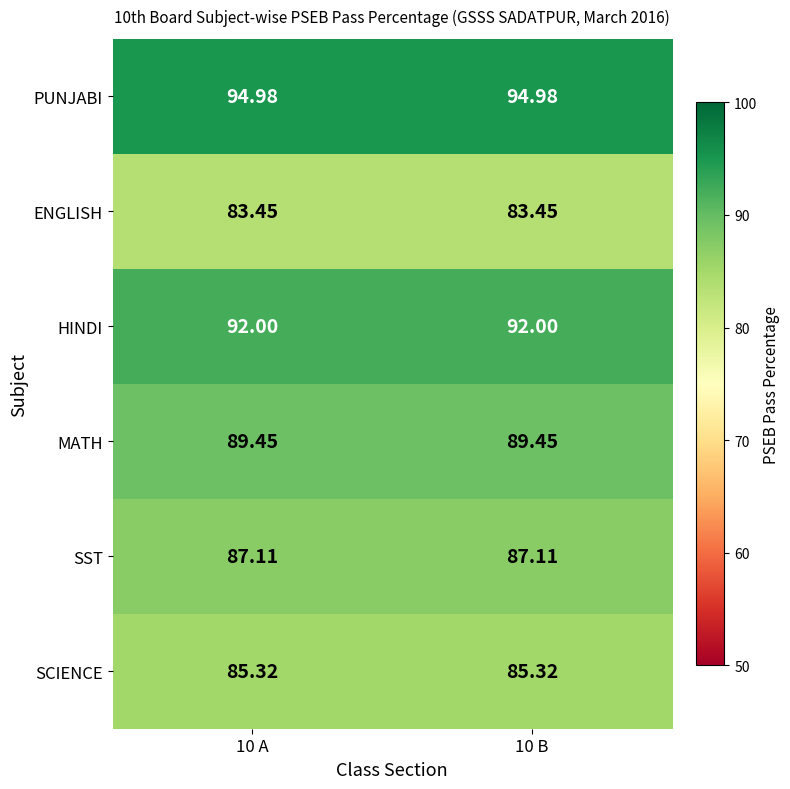

Rank the series by their average value, from lowest to highest.

ENGLISH, SCIENCE, SST, MATH, HINDI, PUNJABI